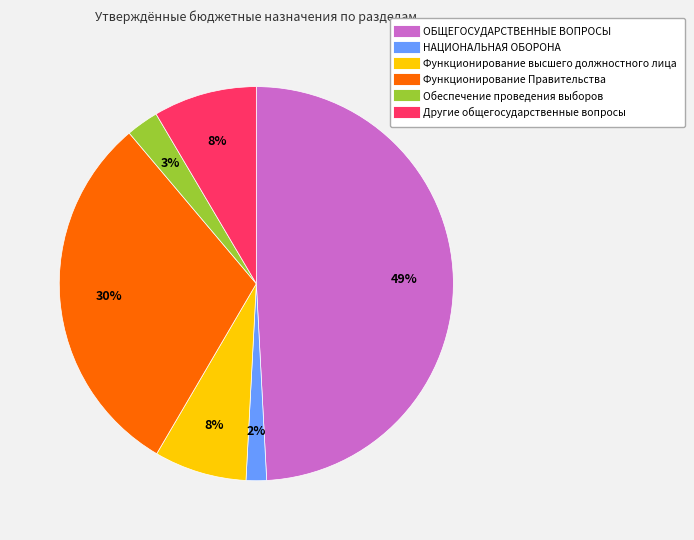

Does Функционирование высшего должностного лица account for over 50% of the chart?

No